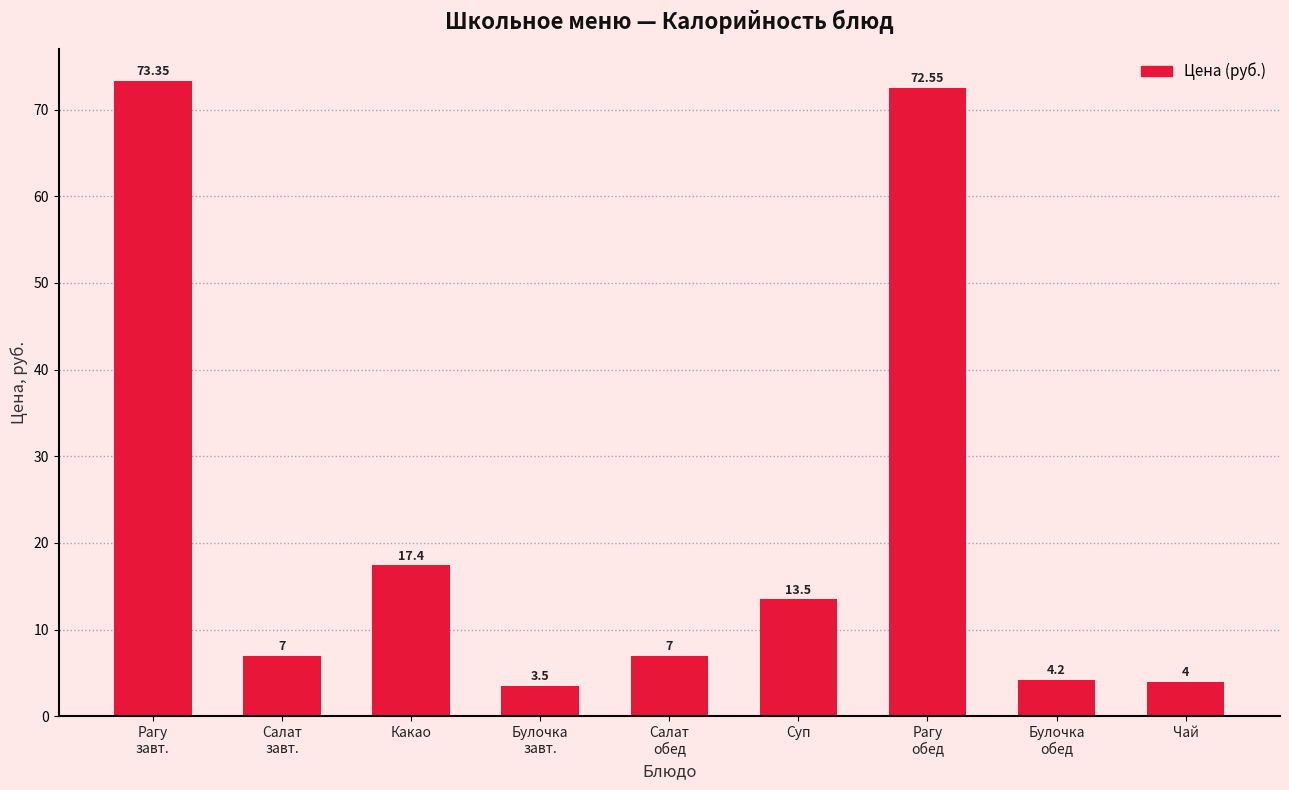

What is the label of the 1st bar from the right?

Чай